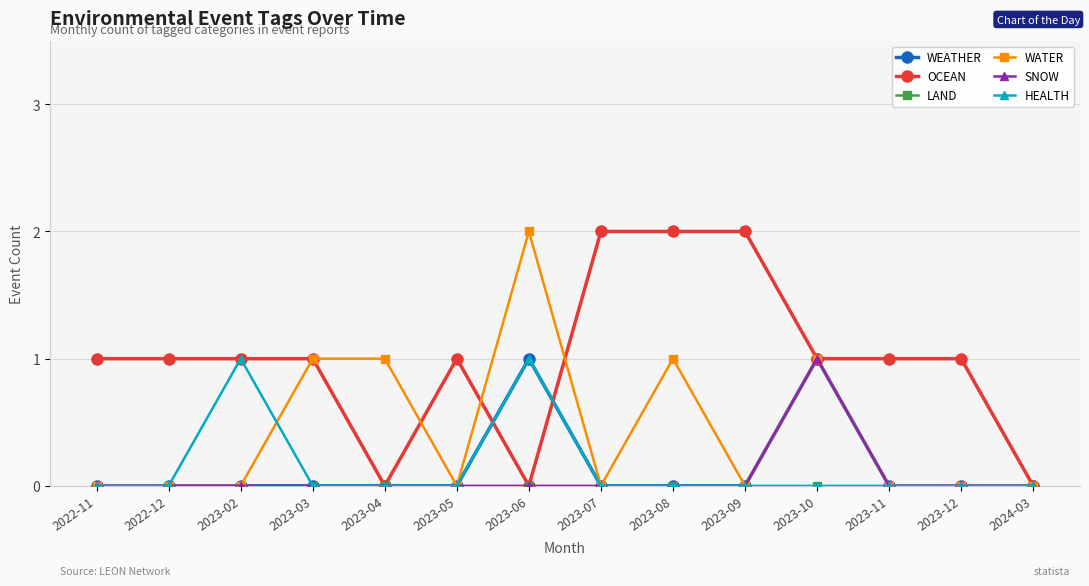

True or false: OCEAN has more than 0 interior local peaks.

True